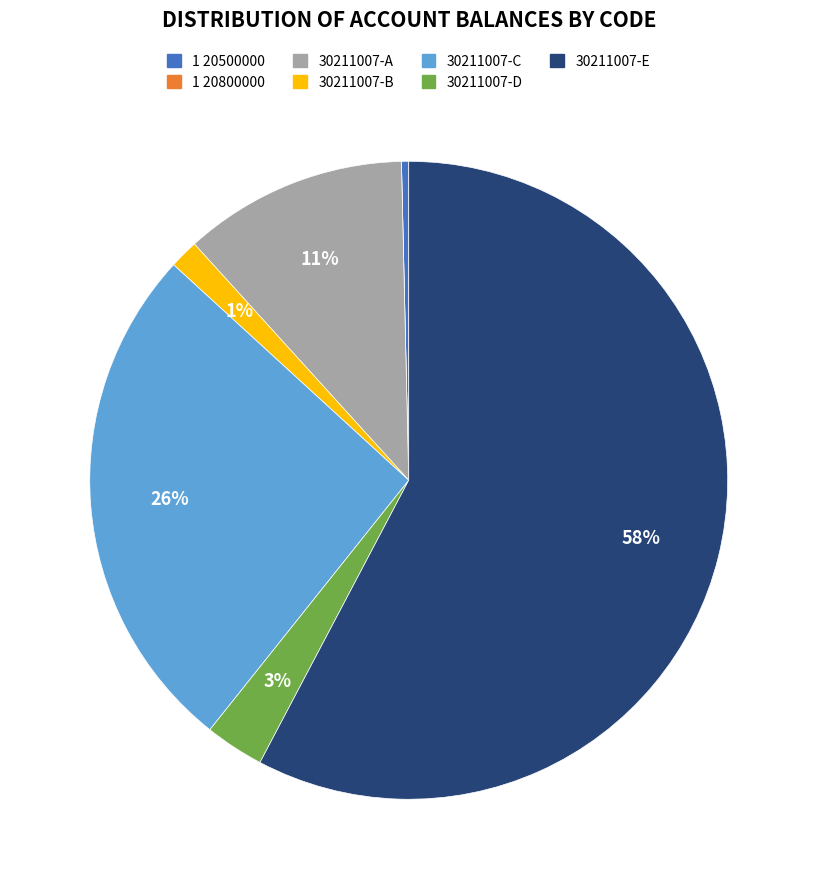

Does any single category account for the majority?

Yes